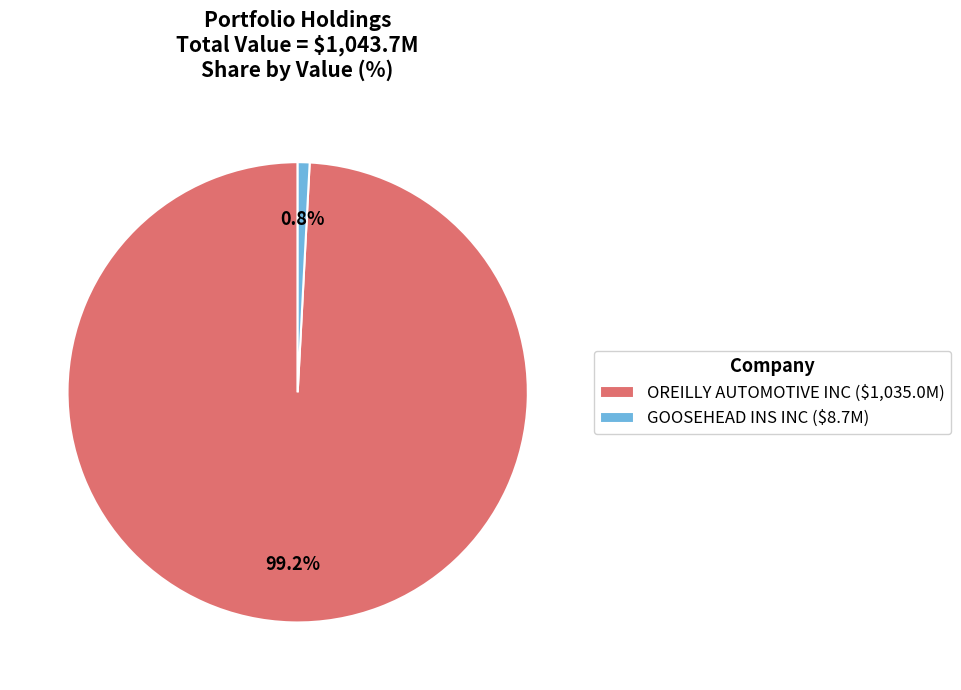

To the nearest percent, what is the difference between the largest and smallest slice percentages?

98%